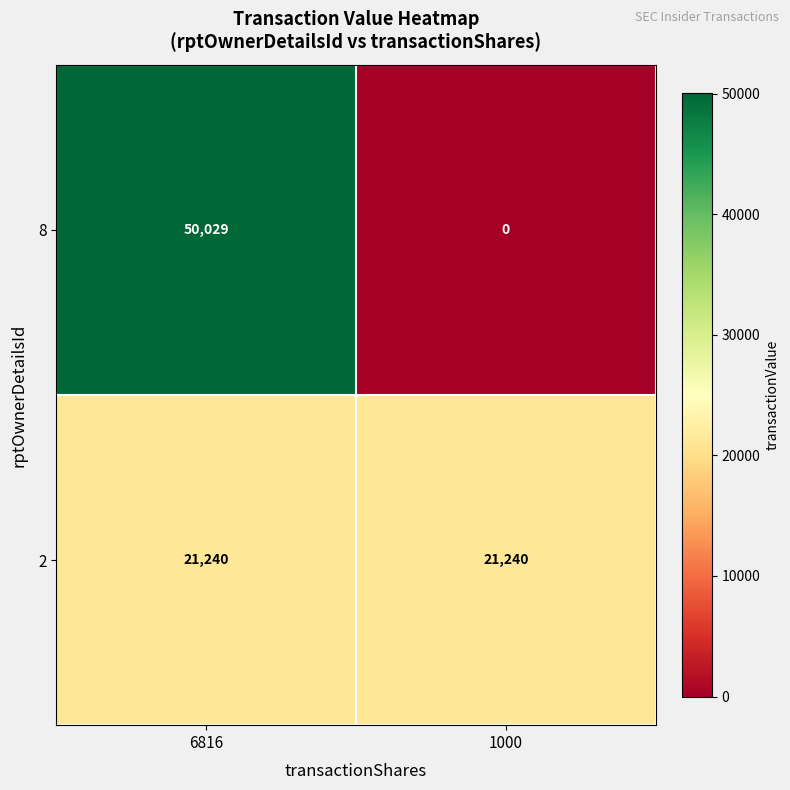

Rank the series by their maximum value, from lowest to highest.

2, 8